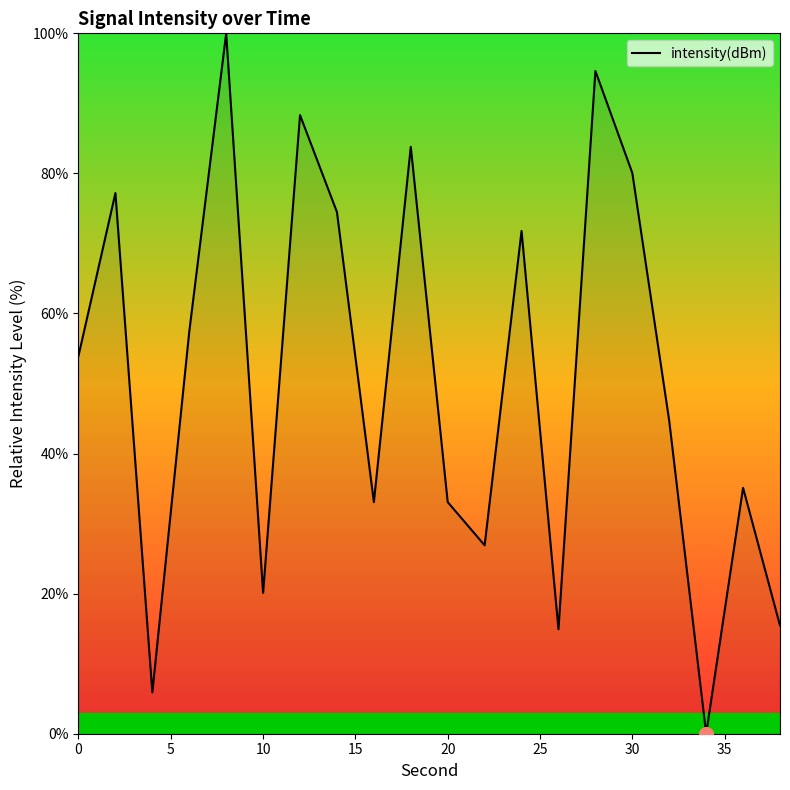

What is the maximum value shown in the chart?

100.0